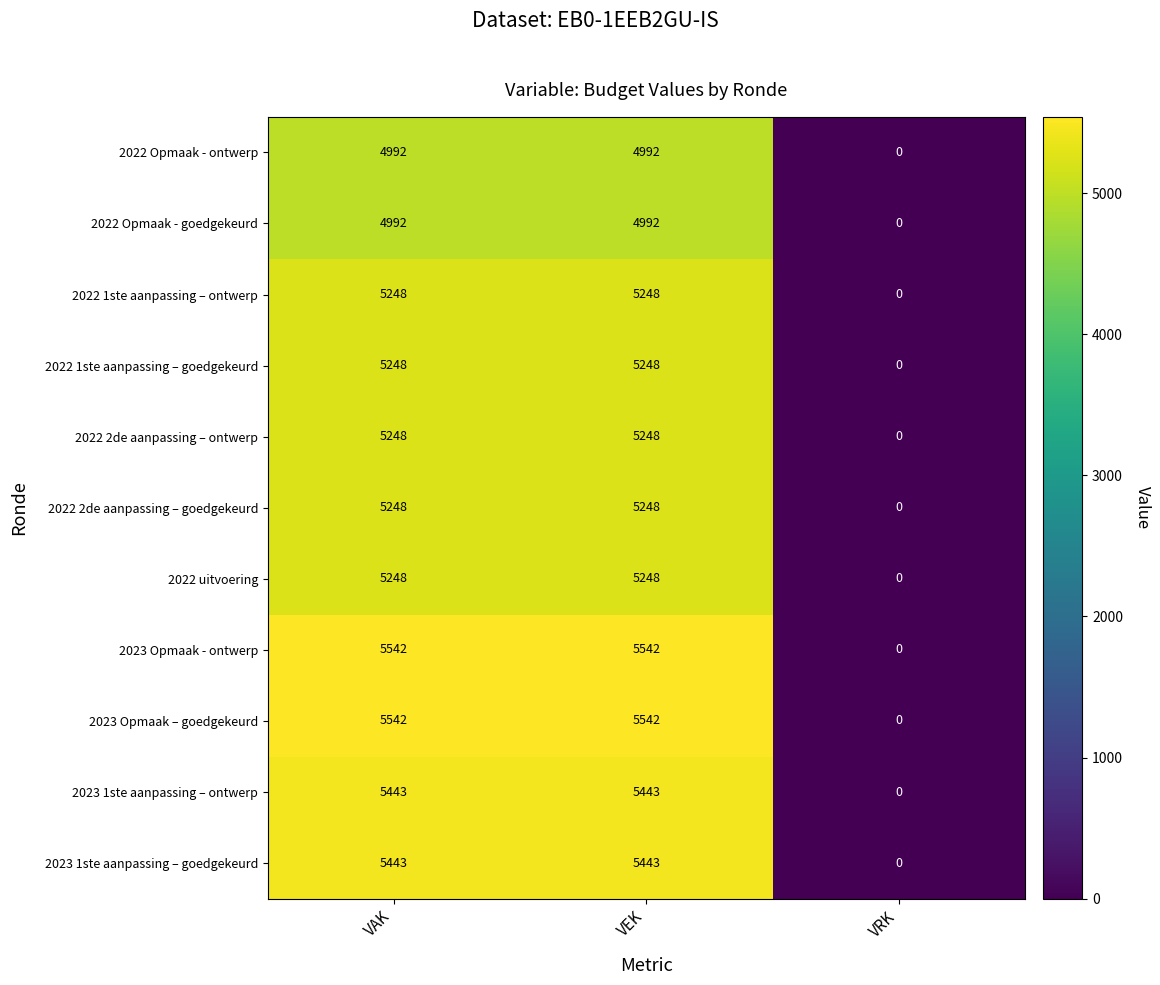

Which label corresponds to the smallest value in the chart?

VRK